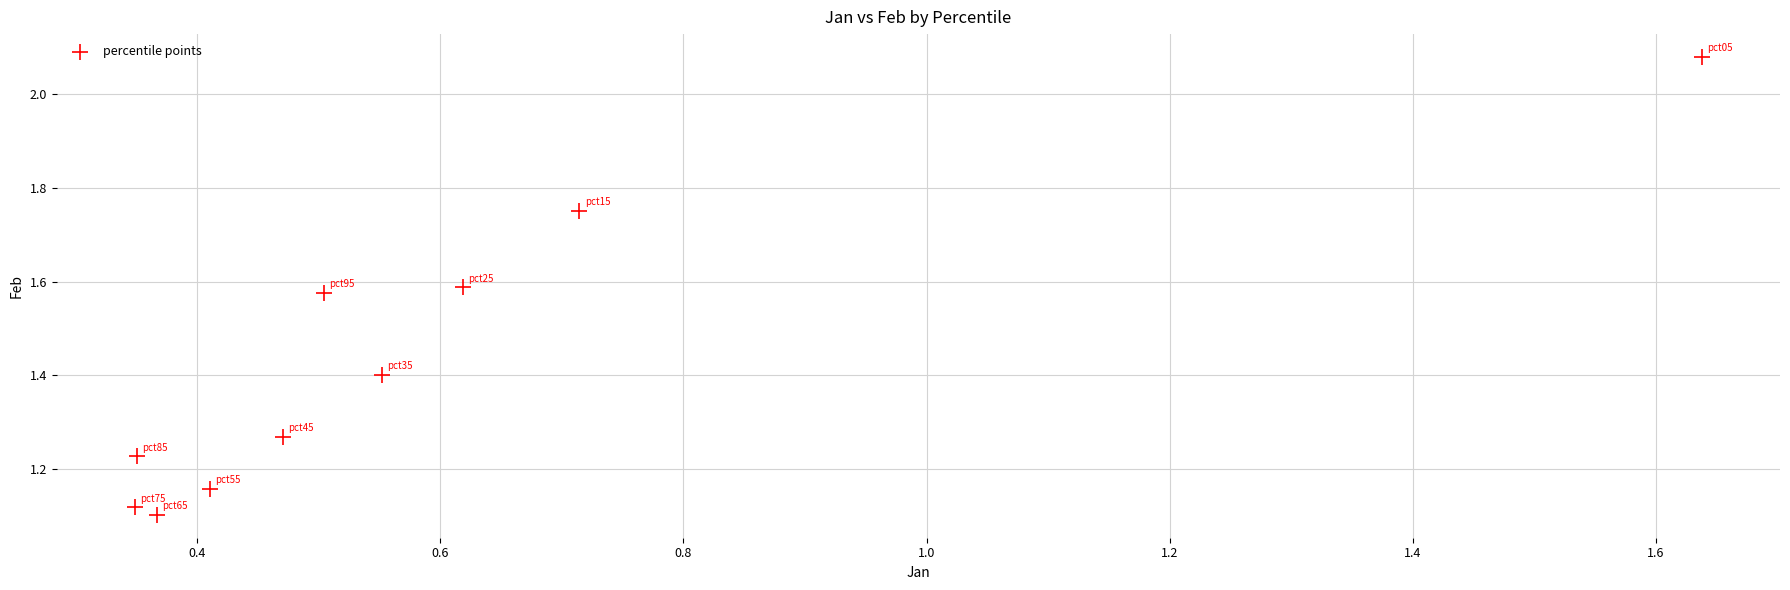

What is the range of Y values (max minus min)?

1.0